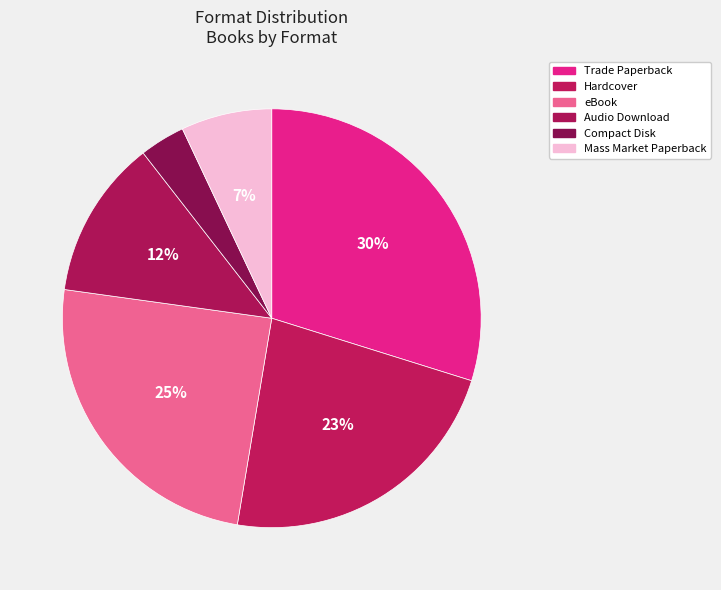

How many slices are in this pie chart?

6